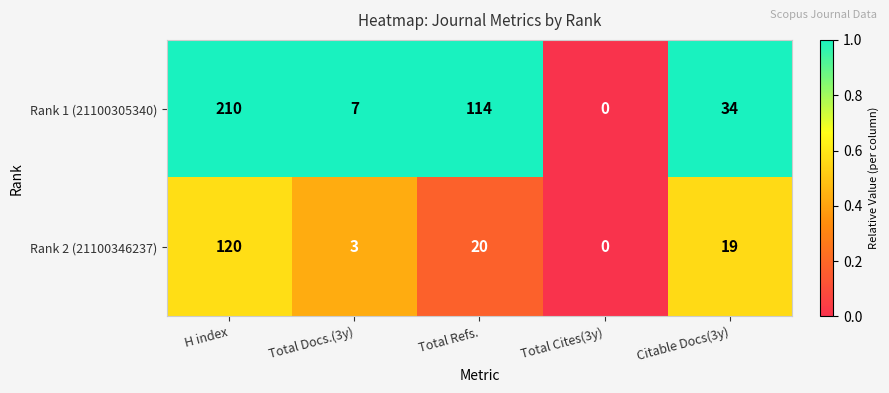

Is it true that Rank 2 (21100346237) equals 31 at Citable Docs(3y)?

False